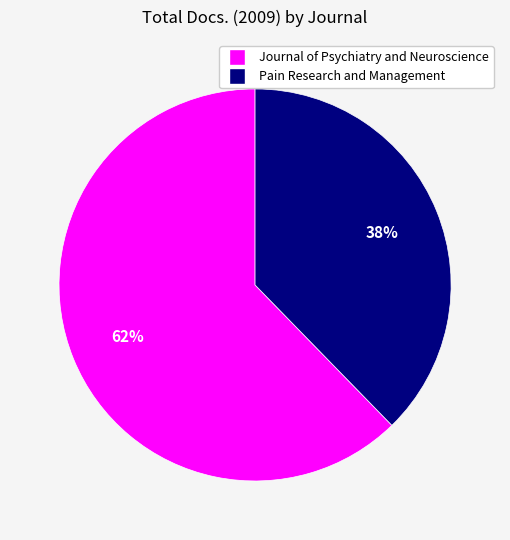

Which slice represents more than half of the pie?

Journal of Psychiatry and Neuroscience